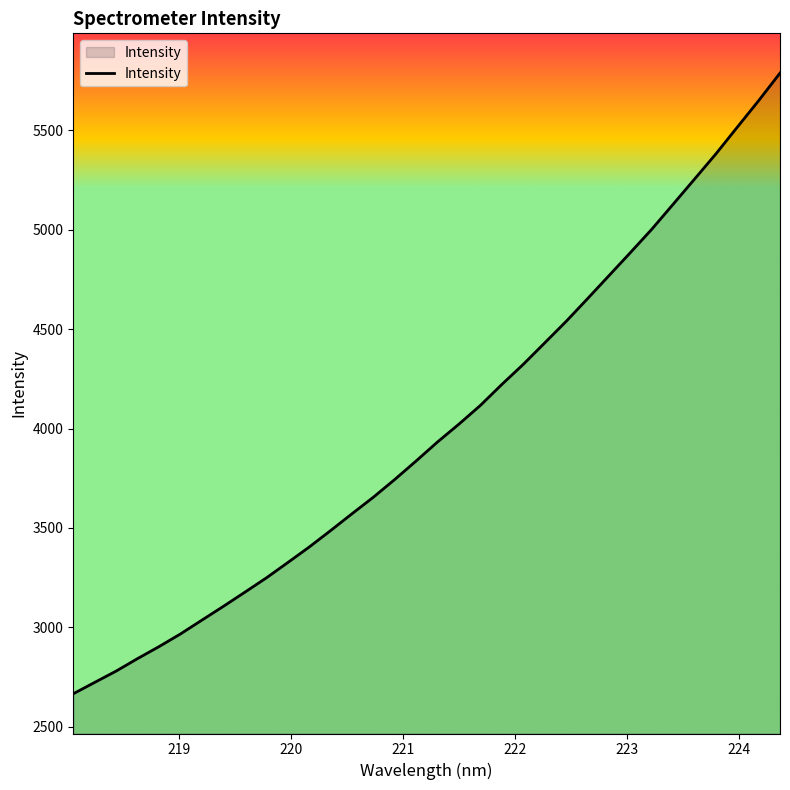

What is the difference between the maximum and minimum values?

3123.5